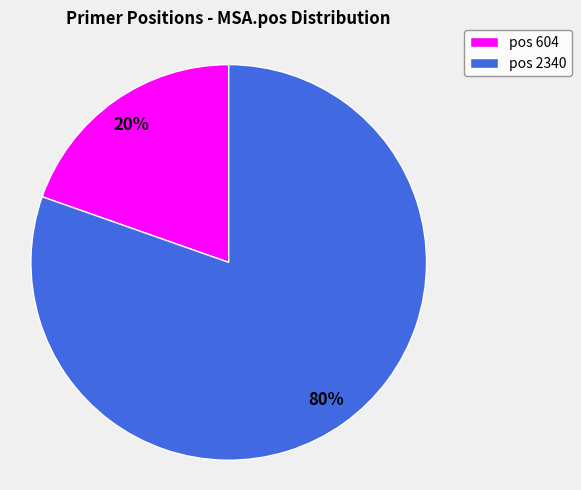

True or false: pos 604 accounts for 10% of the total.

False